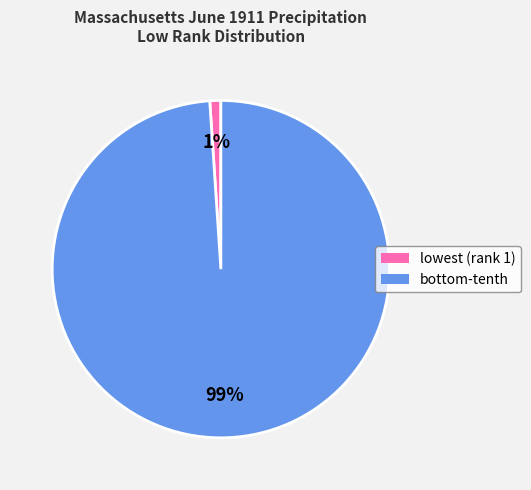

To the nearest percent, what is the difference between the largest and smallest slice percentages?

98%